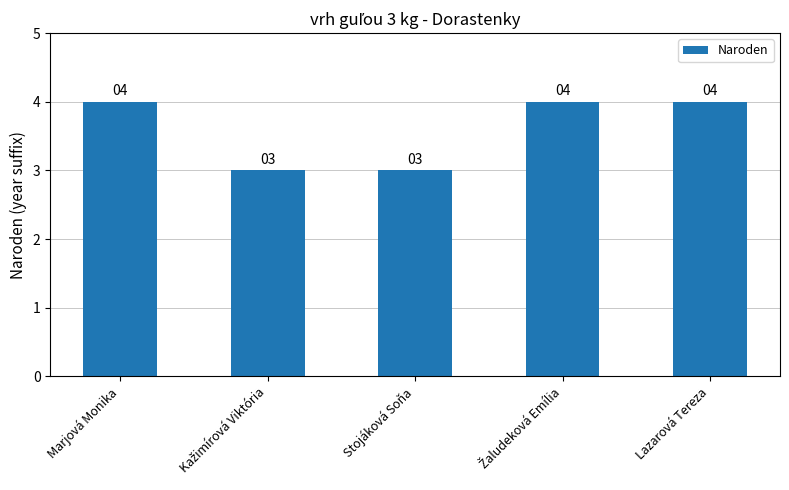

Reading left to right, transcribe all the data shown in this chart.

4	3	3	4	4